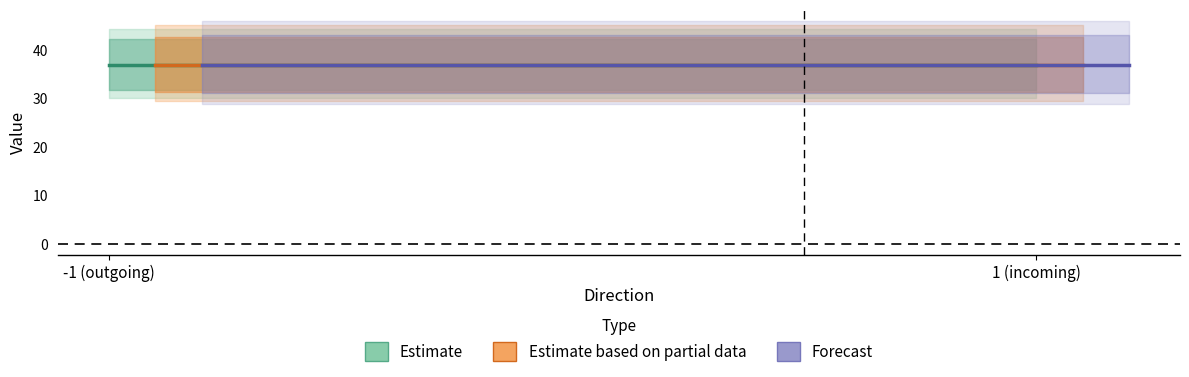

At which category does the chart reach its minimum across all series?

-1